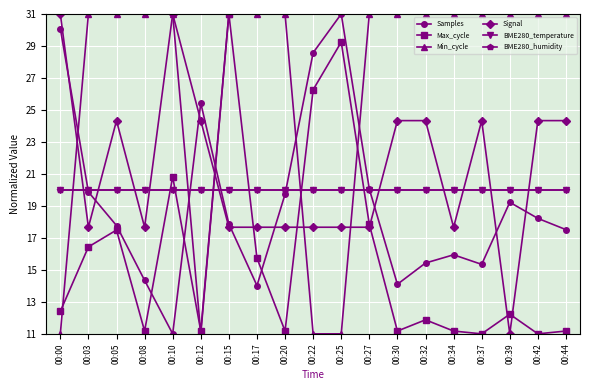

Where is the first local minimum for Max_cycle?

00:08